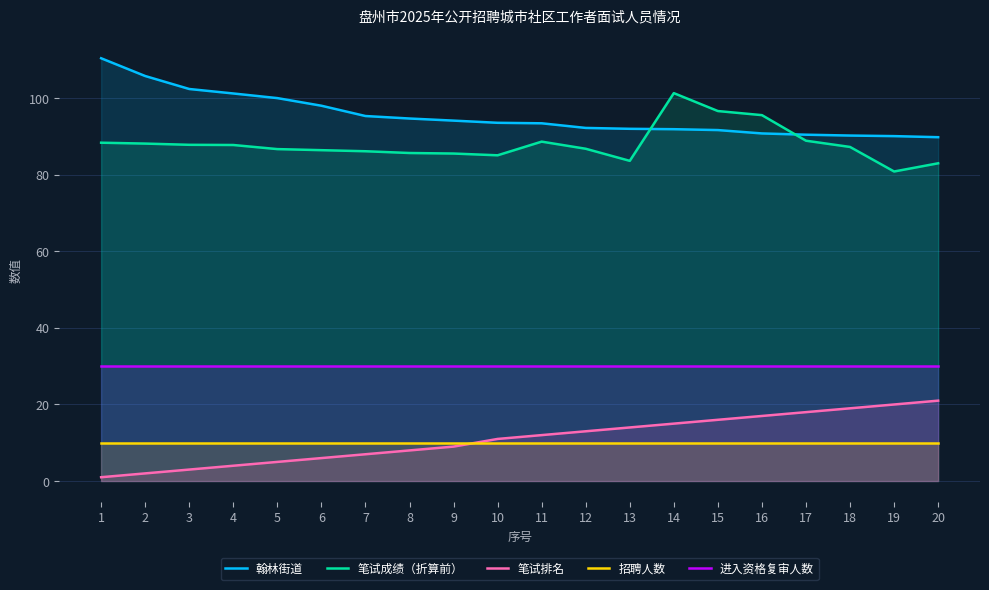

Rank the series by their maximum value, from highest to lowest.

翰林街道, 笔试成绩（折算前）, 进入资格复审人数, 笔试排名, 招聘人数